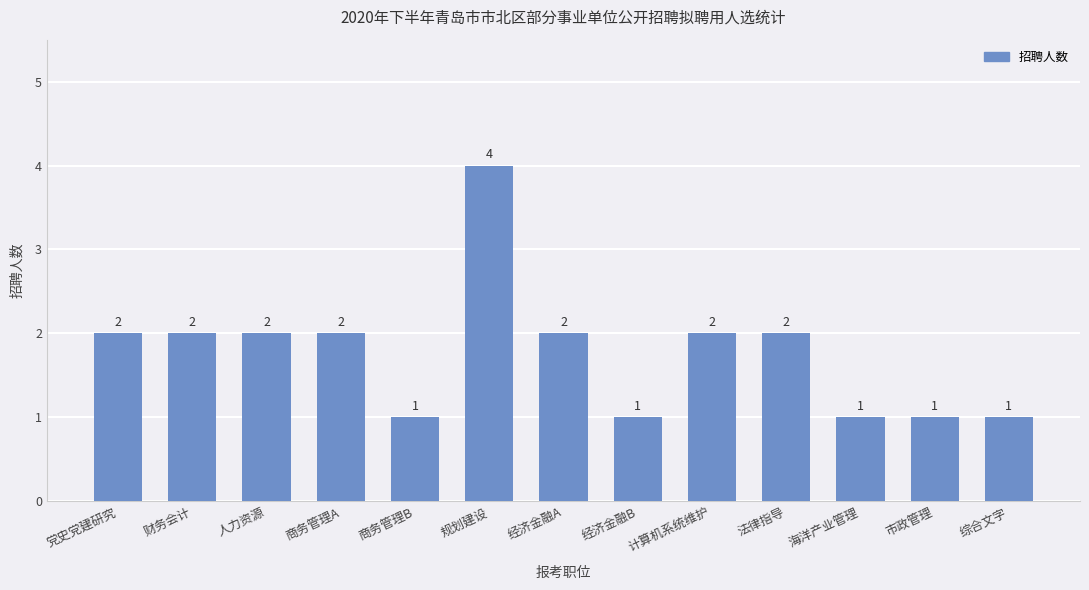

What position from the left is 法律指导?

10